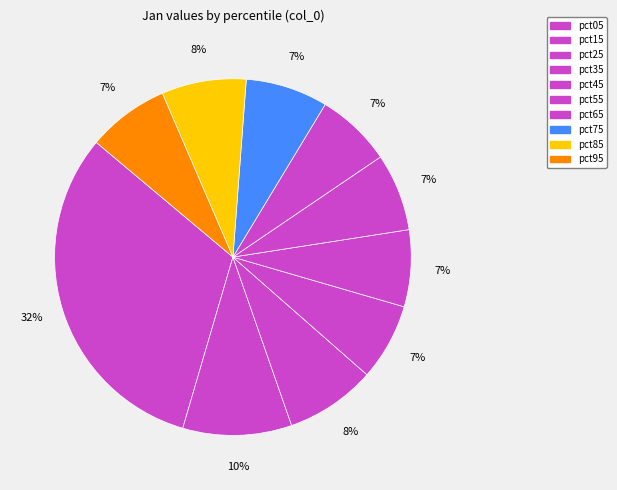

How many segments does this pie chart have?

10